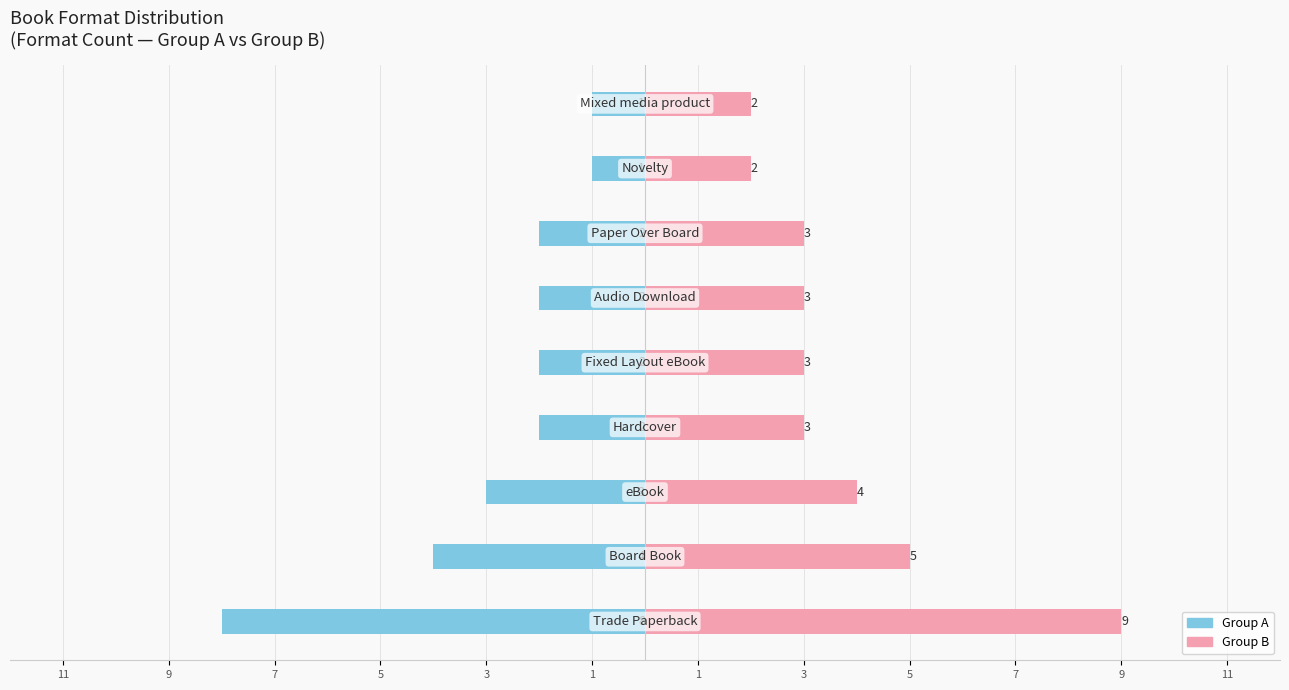

Is the value of Format Count (A) at 3 greater than the value of Format Count (B) at 11?

No